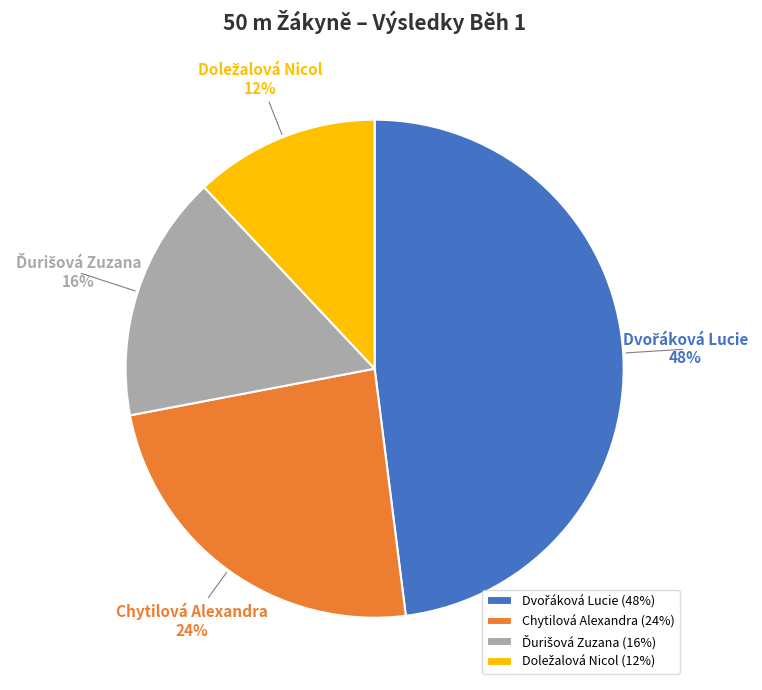

Is there any slice that represents more than half of the pie?

No